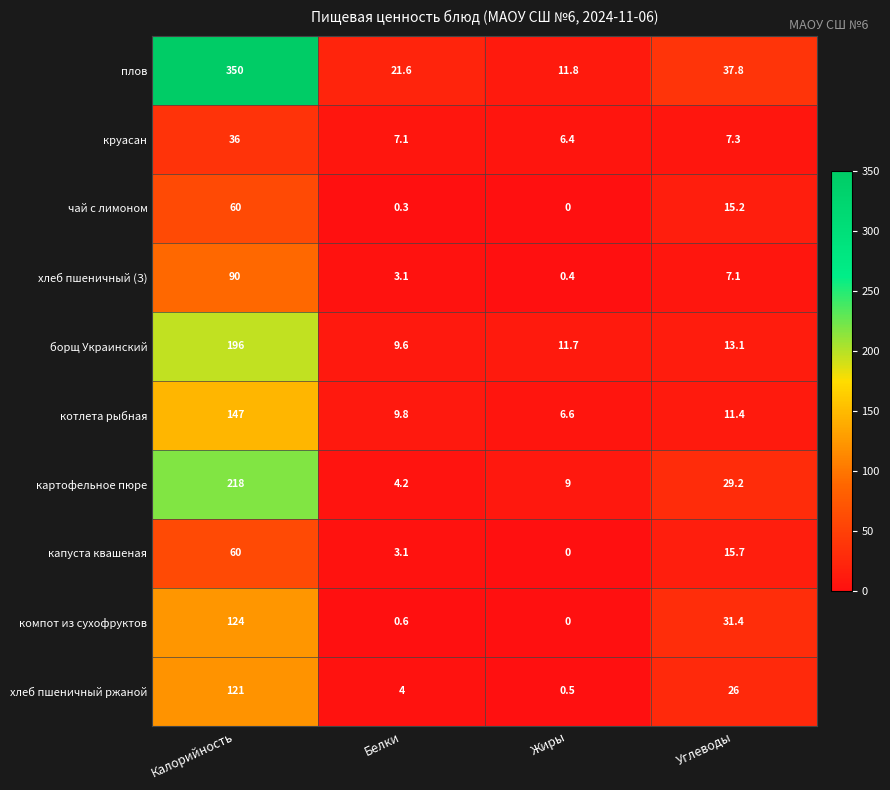

Where does the капуста квашеная series first go above 15?

Калорийность